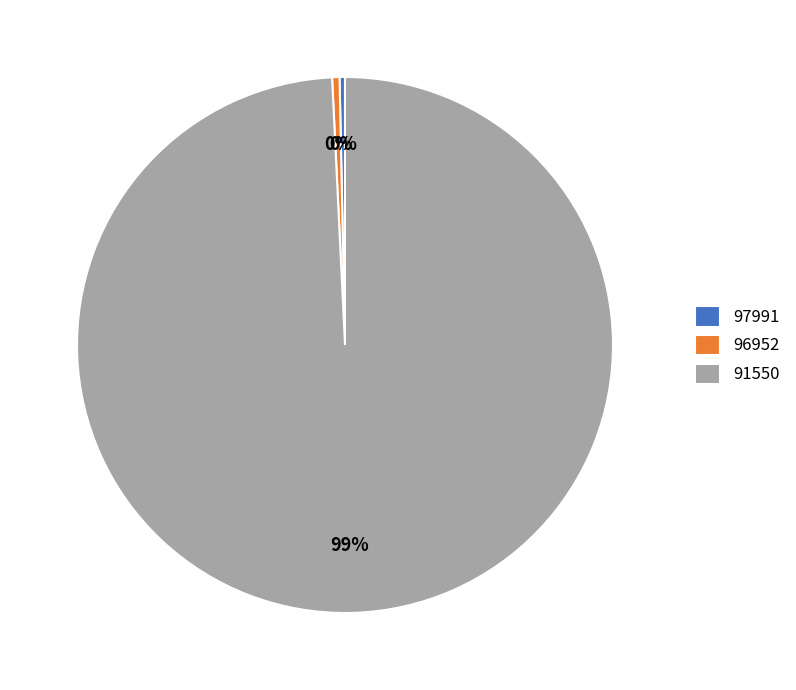

Count the number of slices in the pie.

3